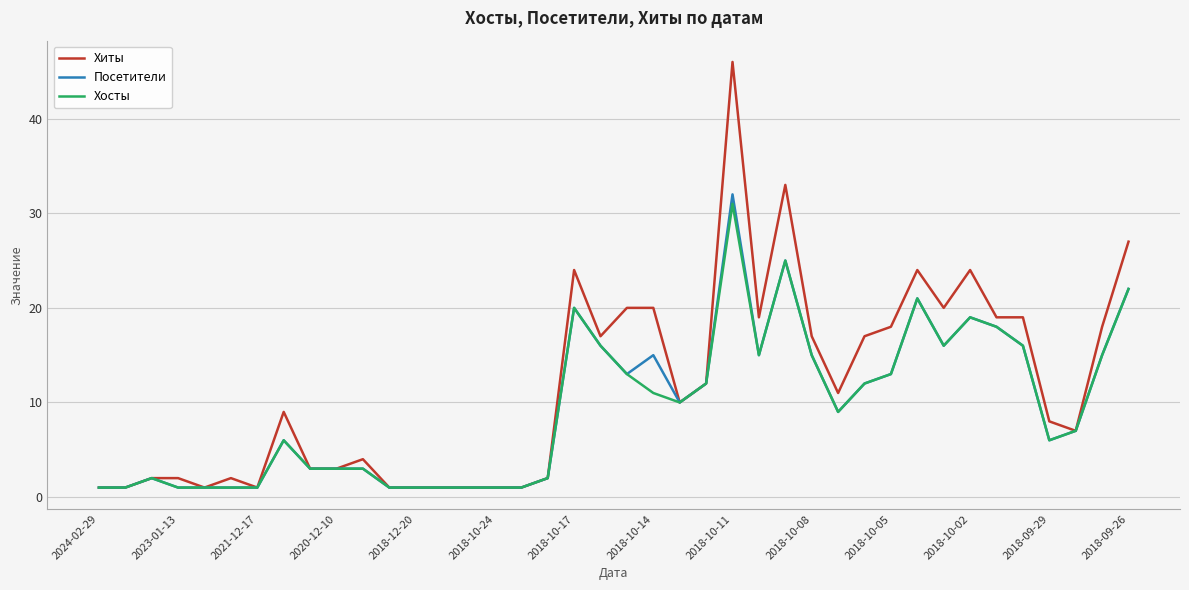

Which series has the largest total across all categories?

Хиты